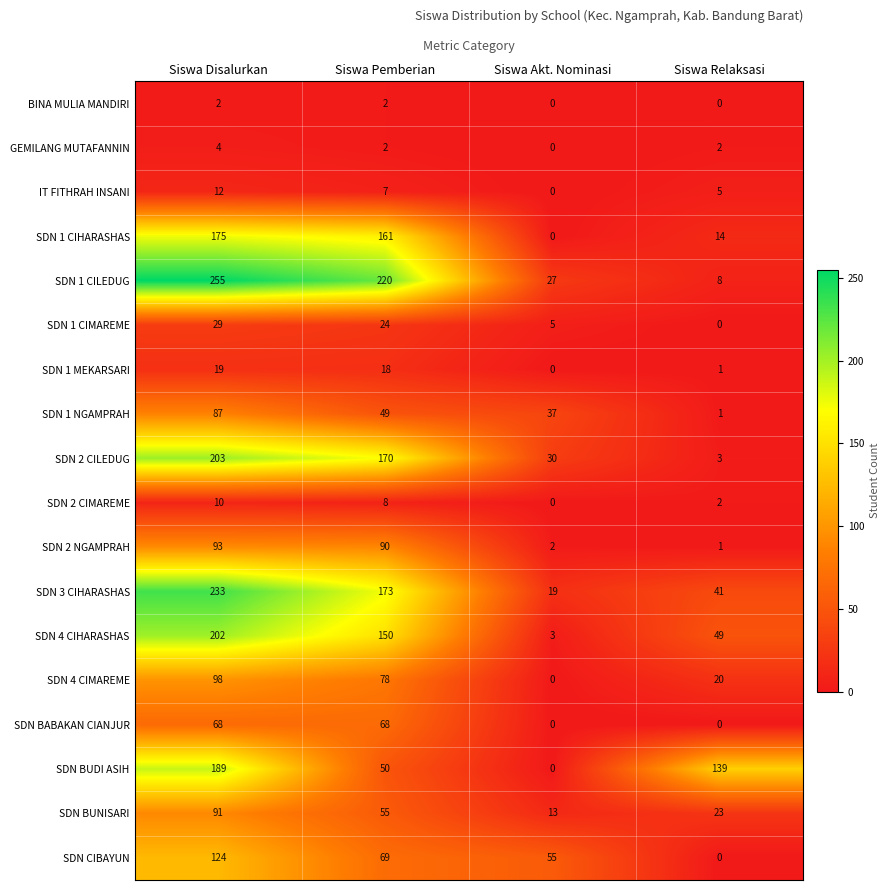

What is the difference between the maximum and minimum values in the GEMILANG MUTAFANNIN series?

4